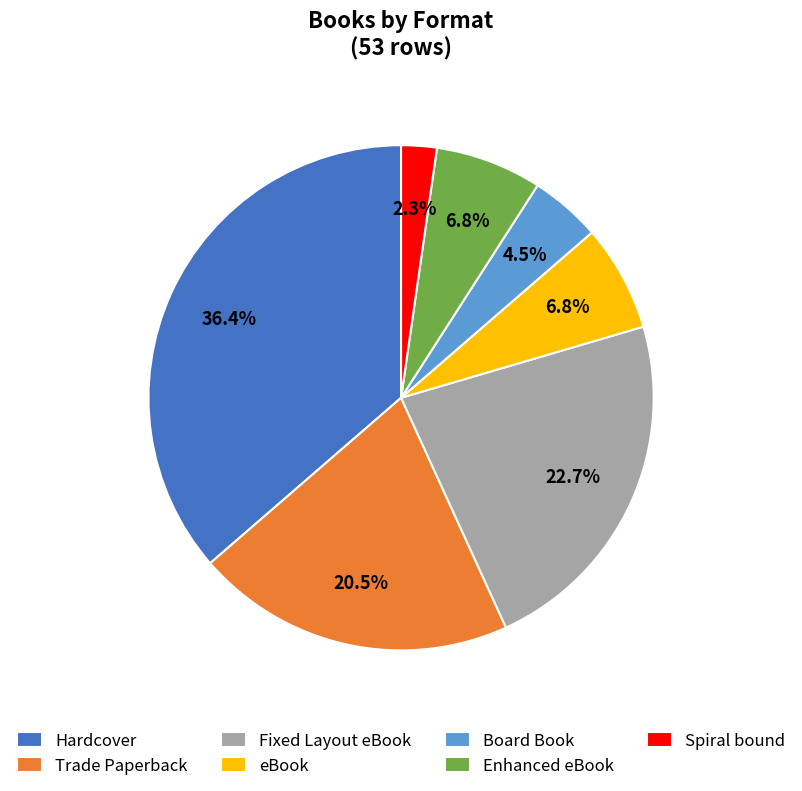

To the nearest percent, what percentage of the pie is Enhanced eBook?

7%